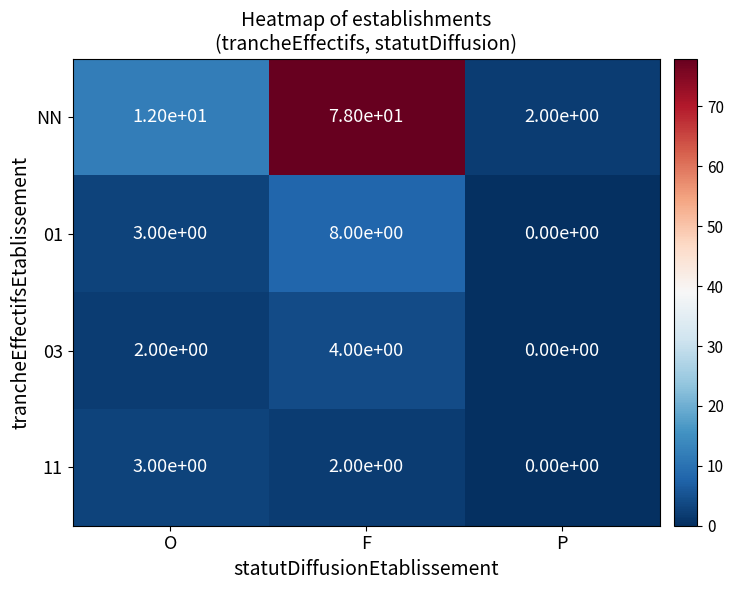

At which category is the sum across all series the highest?

F